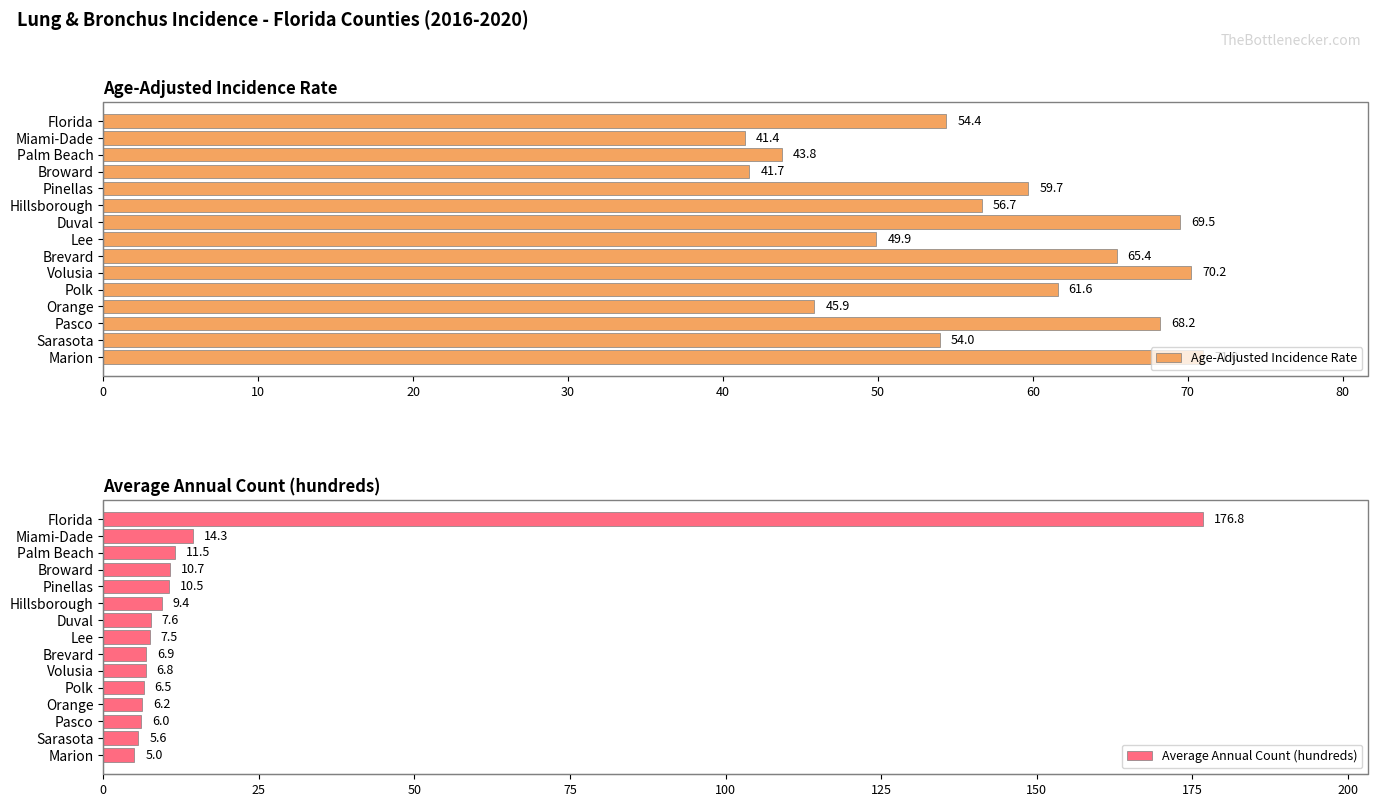

How many values in the Age-Adjusted Incidence Rate series exceed 56?

8